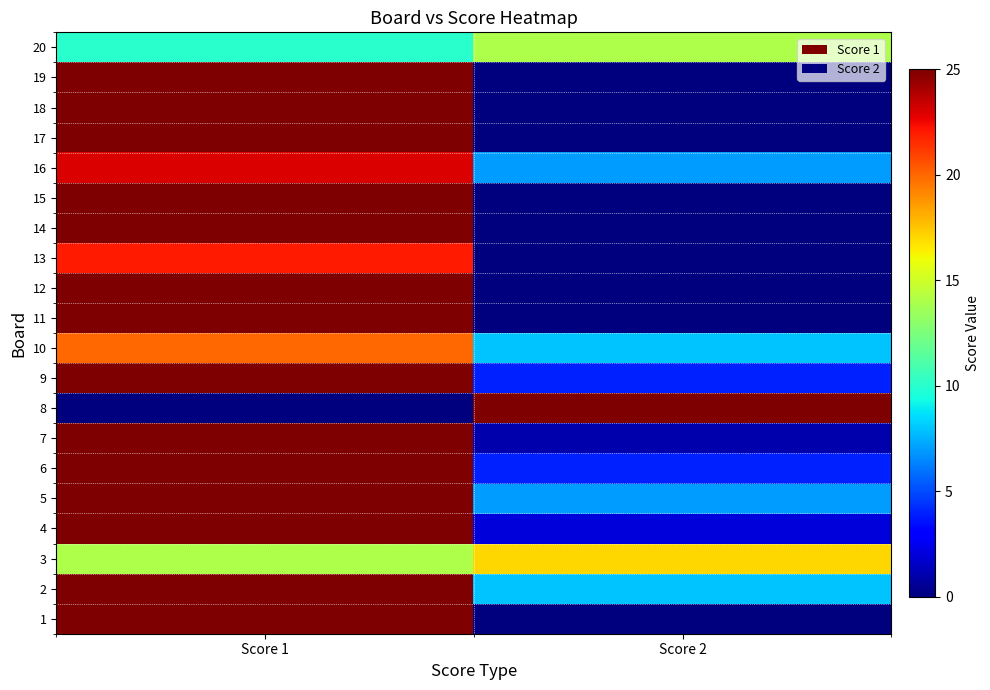

Reading left to right, extract all data points from this chart.

1: Score 1=25	Score 2=0
2: Score 1=25	Score 2=8
3: Score 1=14	Score 2=17
4: Score 1=25	Score 2=2
5: Score 1=25	Score 2=7
6: Score 1=25	Score 2=4
7: Score 1=25	Score 2=1
8: Score 1=0	Score 2=25
9: Score 1=25	Score 2=4
10: Score 1=20	Score 2=8
11: Score 1=25	Score 2=0
12: Score 1=25	Score 2=0
13: Score 1=22	Score 2=0
14: Score 1=25	Score 2=0
15: Score 1=25	Score 2=0
16: Score 1=23	Score 2=7
17: Score 1=25	Score 2=0
18: Score 1=25	Score 2=0
19: Score 1=25	Score 2=0
20: Score 1=10	Score 2=14